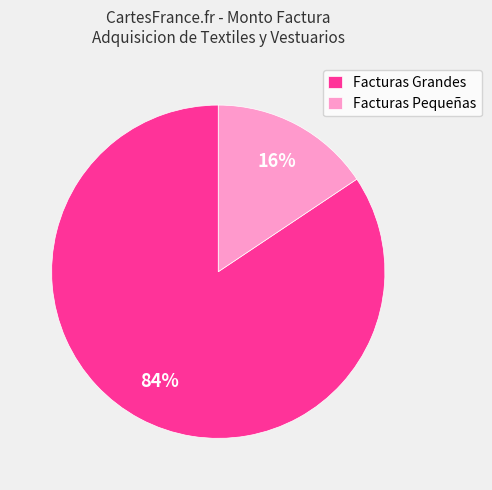

Rank the categories by value from lowest to highest.

Facturas Pequeñas, Facturas Grandes